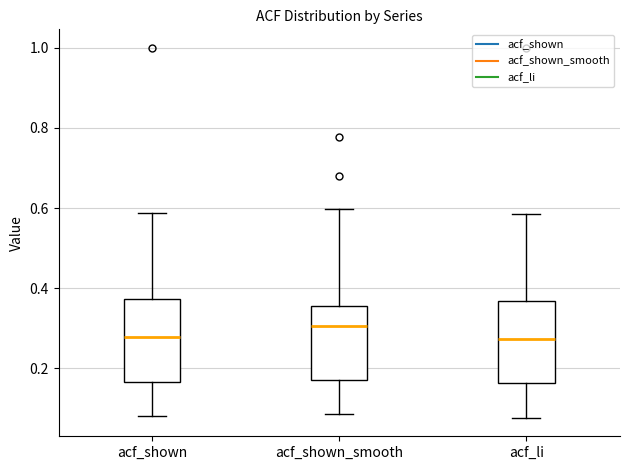

Reading left to right, transcribe this box plot: for each box, give where its median line is, the range the box spans, and where its two whiskers end, as read against the y-axis. The values are not printed on the chart, so give them approximately, as read against the axis.

acf_shown: median 0.28, box 0.16 to 0.38, whiskers 0.08 to 0.58
acf_shown_smooth: median 0.30, box 0.18 to 0.36, whiskers 0.08 to 0.60
acf_li: median 0.28, box 0.16 to 0.36, whiskers 0.08 to 0.58